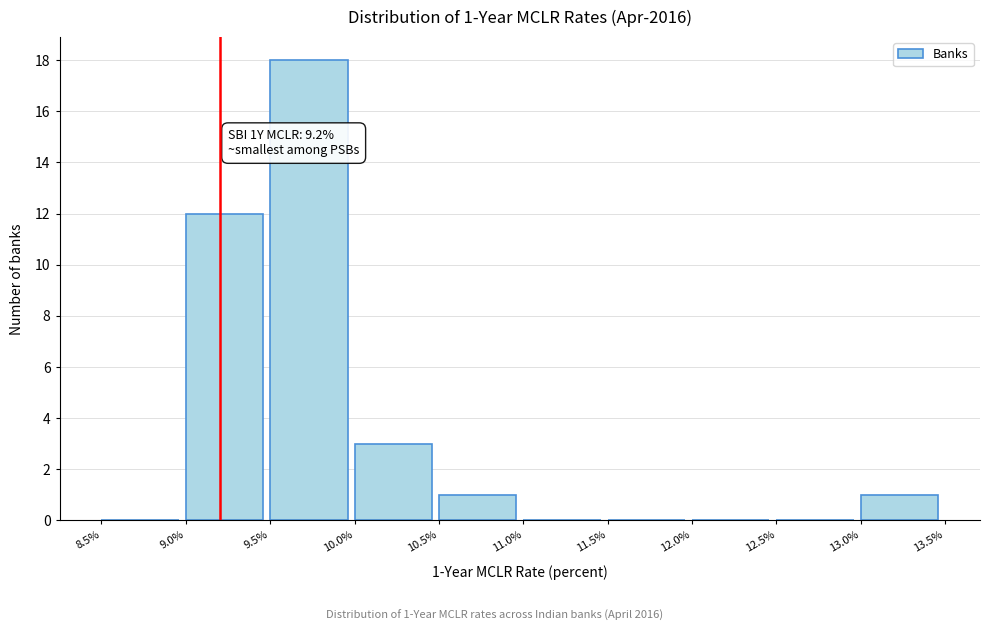

Which range on the x-axis has the tallest bar?

9.5% to 10.0%